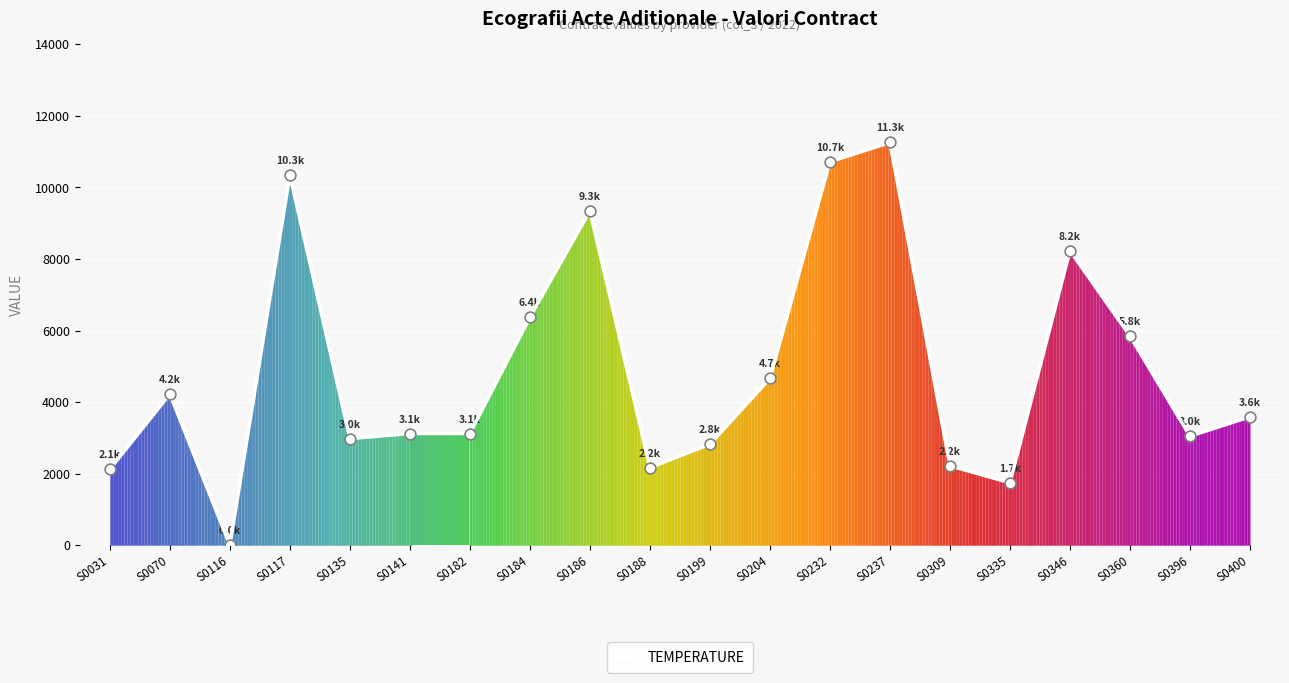

What is the change in value from S0117 to S0237?

+912.9